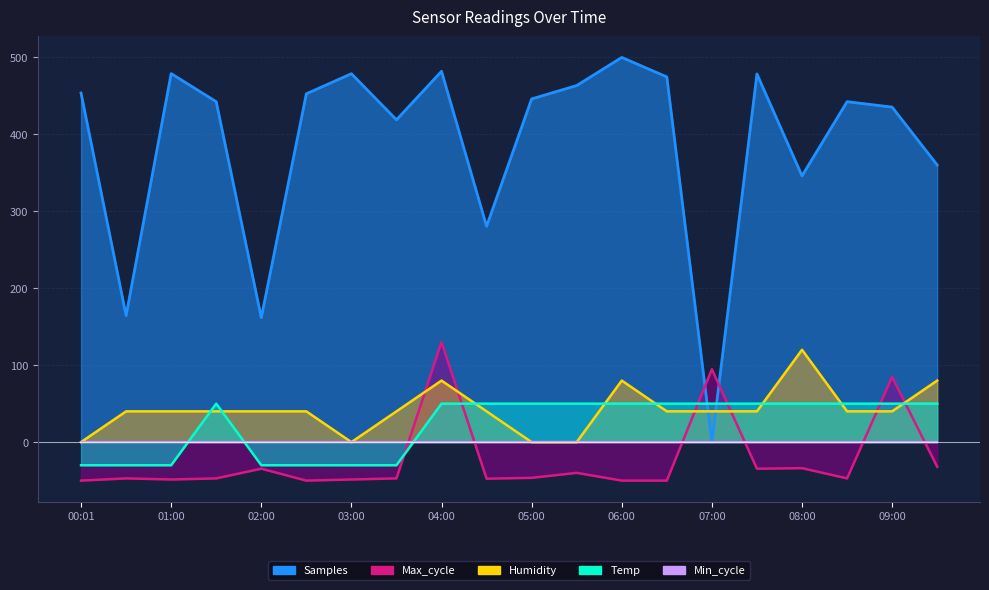

How many data points does each series have?

20